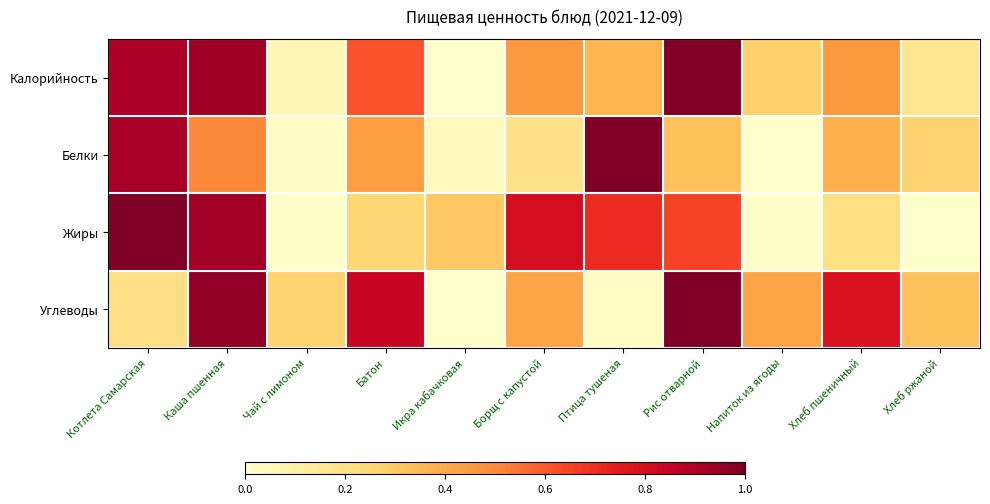

What is the spread (max minus min) of values at Чай с лимоном?

0.3